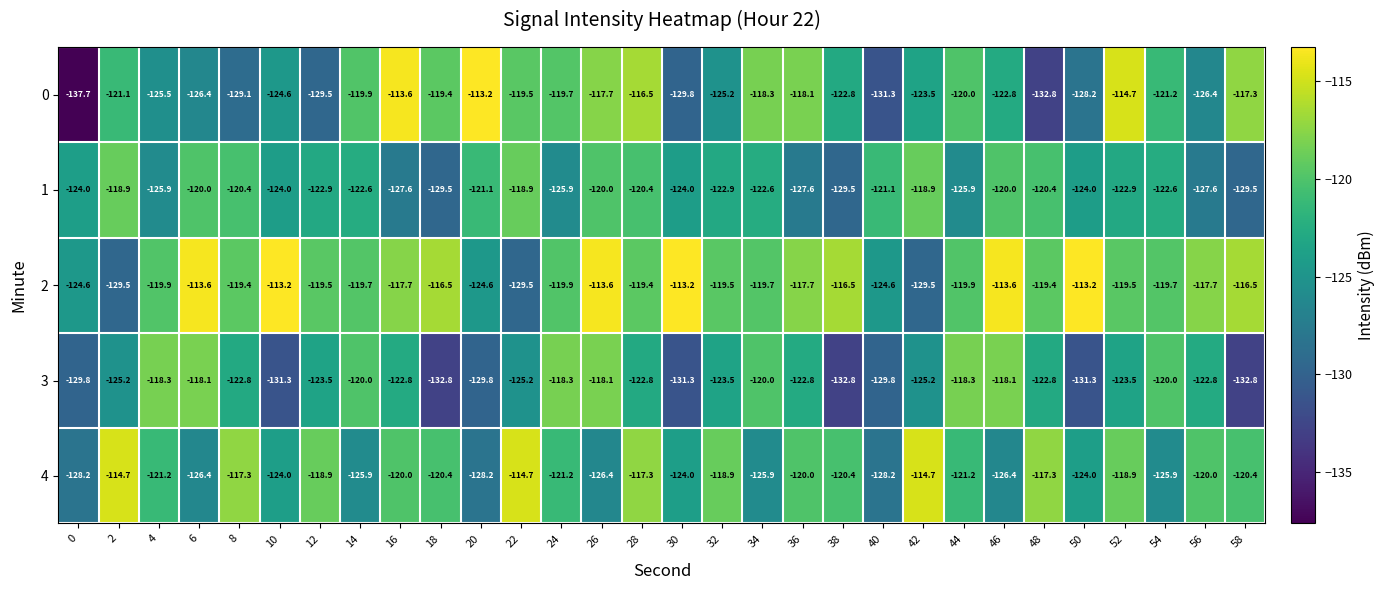

At 0, list the series in order from smallest to largest.

0, 3, 4, 2, 1